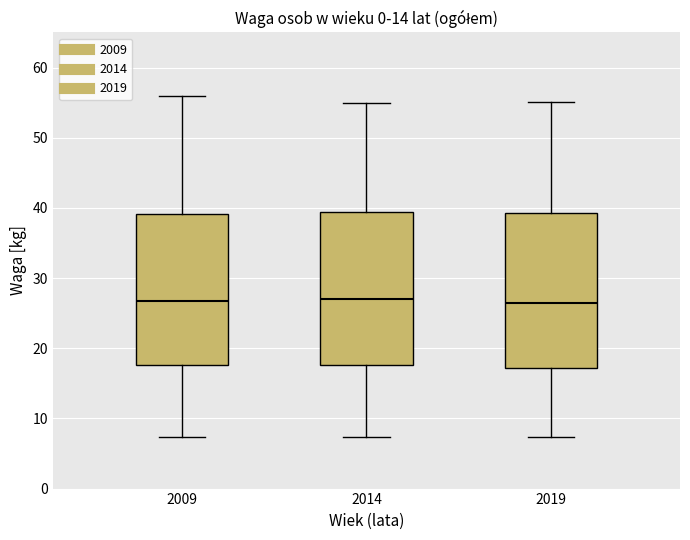

Where does the upper whisker of the box at x = 2019 end on the y-axis? The values are not printed on the chart, so give them approximately, as read against the axis.

55